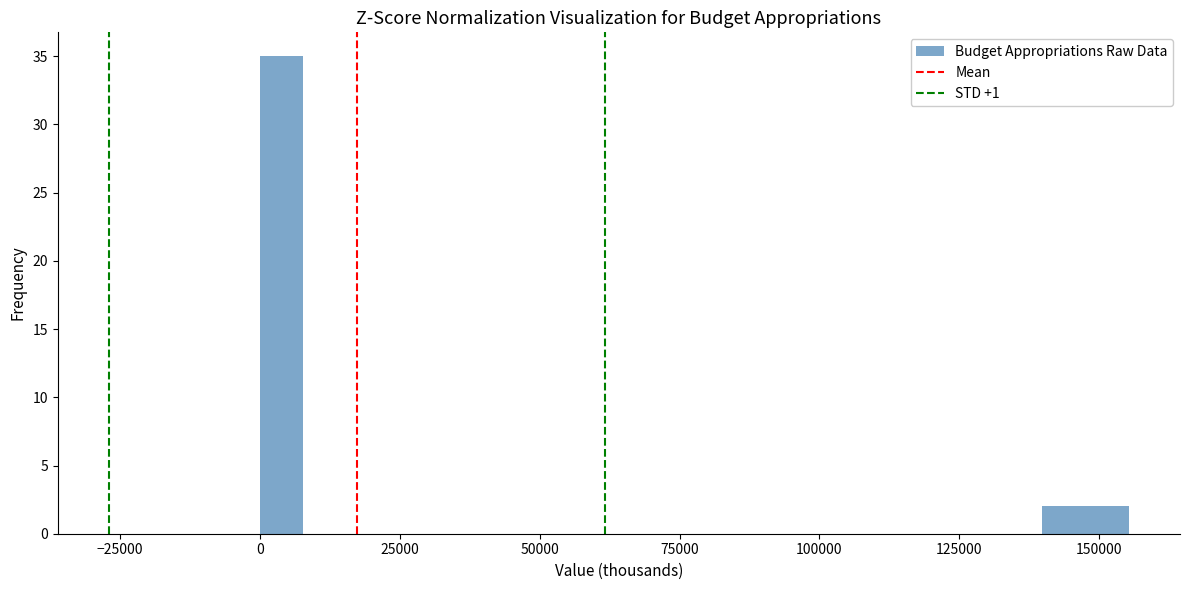

Read against the x-axis, roughly where is the centre of the tallest bar?

5000